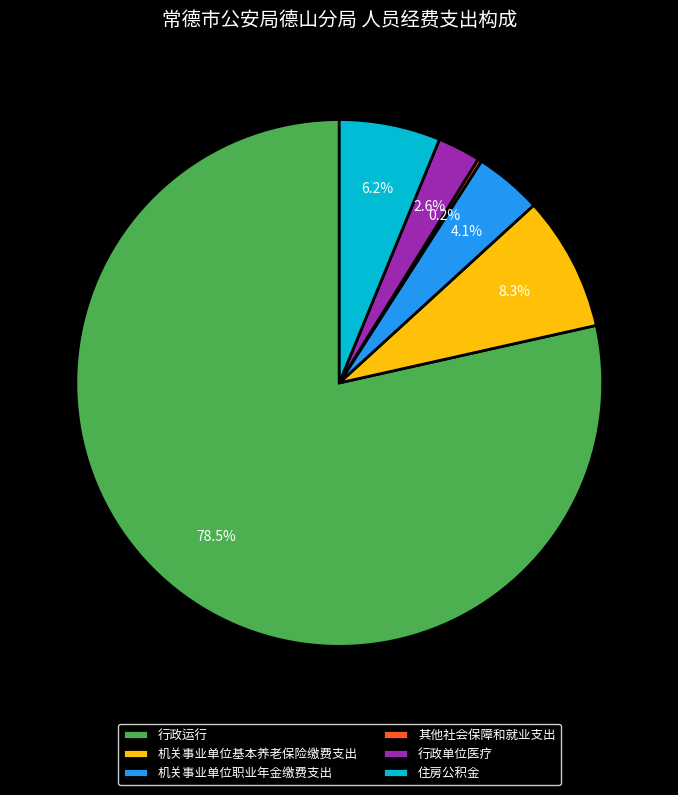

Between 机关事业单位基本养老保险缴费支出 and 行政运行, which is larger?

行政运行